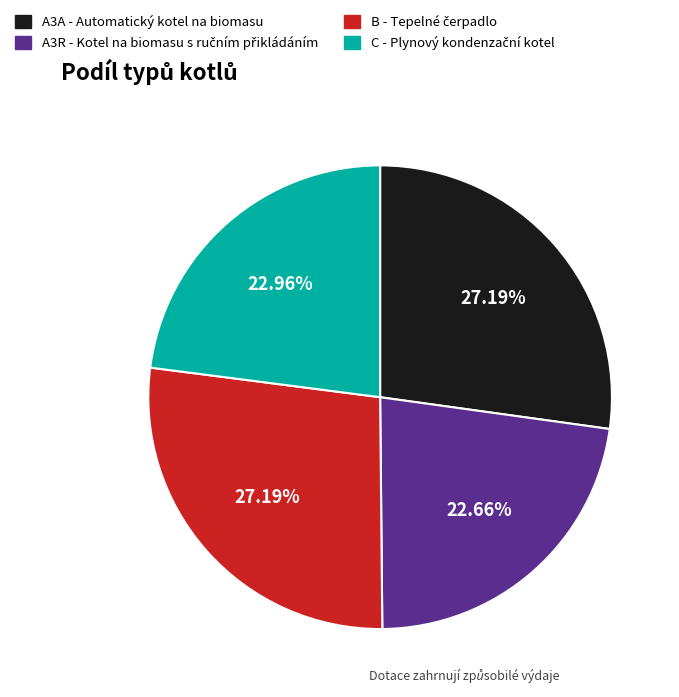

Does any single category account for the majority?

No